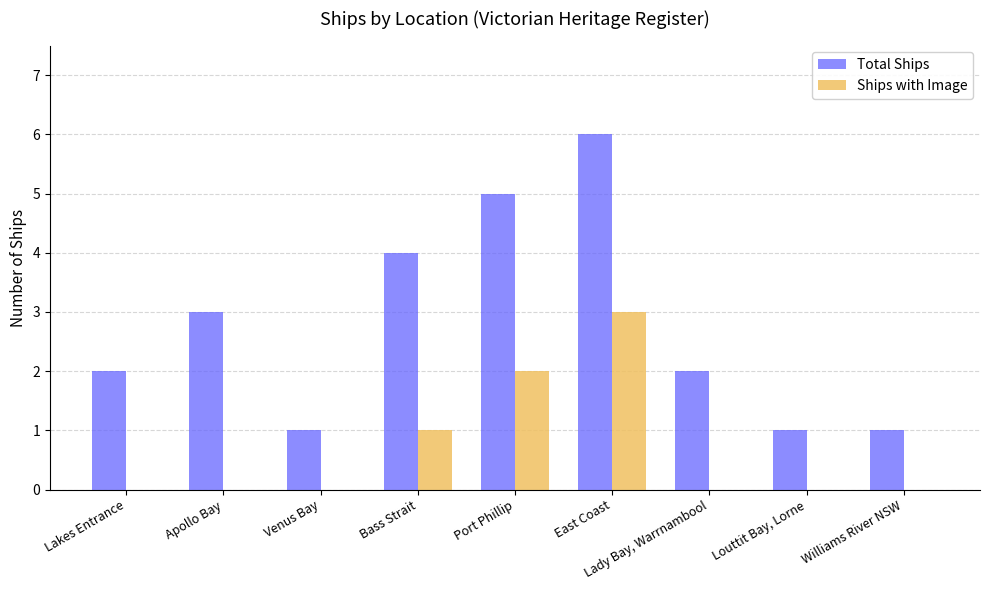

Which series has the largest total across all categories?

Total Ships